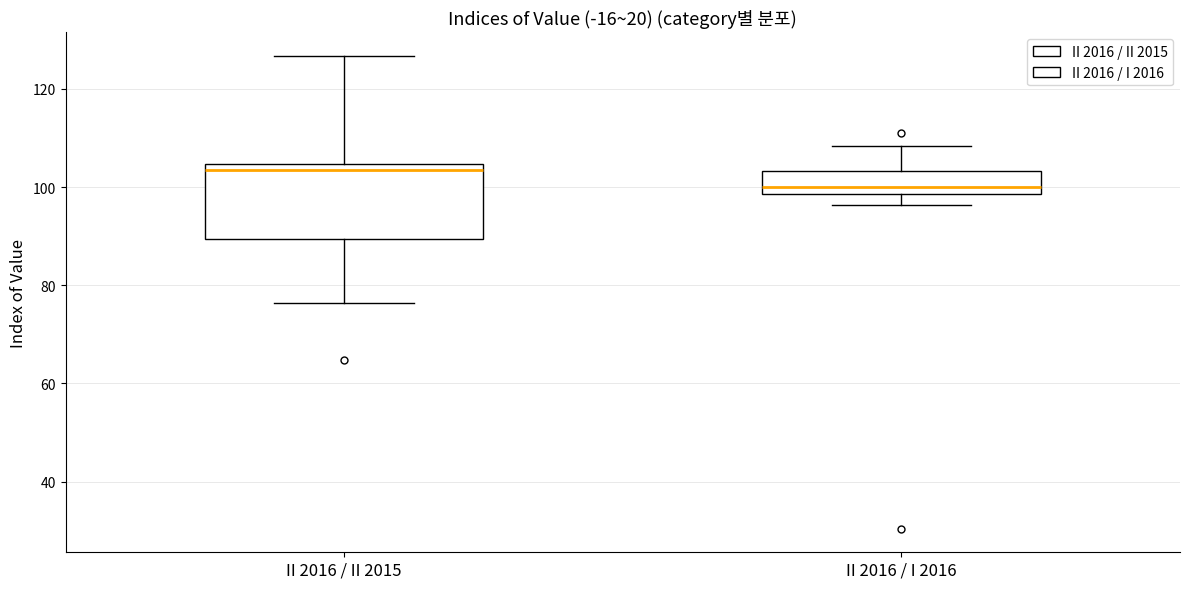

Comparing the boxes themselves (not the whiskers), which one is the tallest?

II 2016 / II 2015